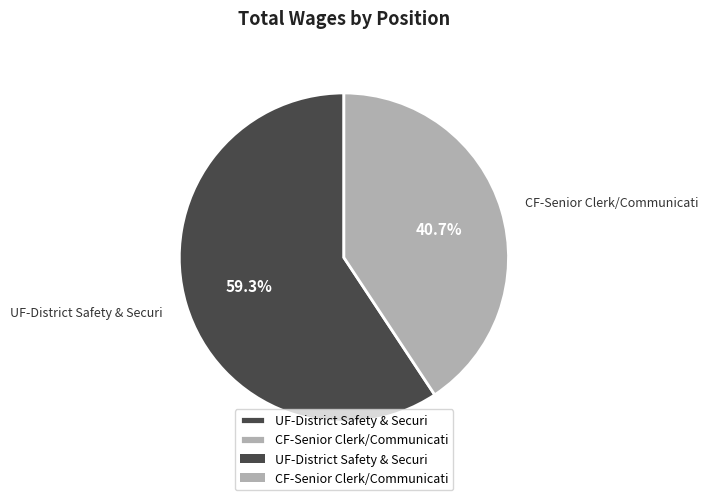

Do CF-Senior Clerk/Communicati and UF-District Safety & Securi together represent more than half of the pie?

Yes